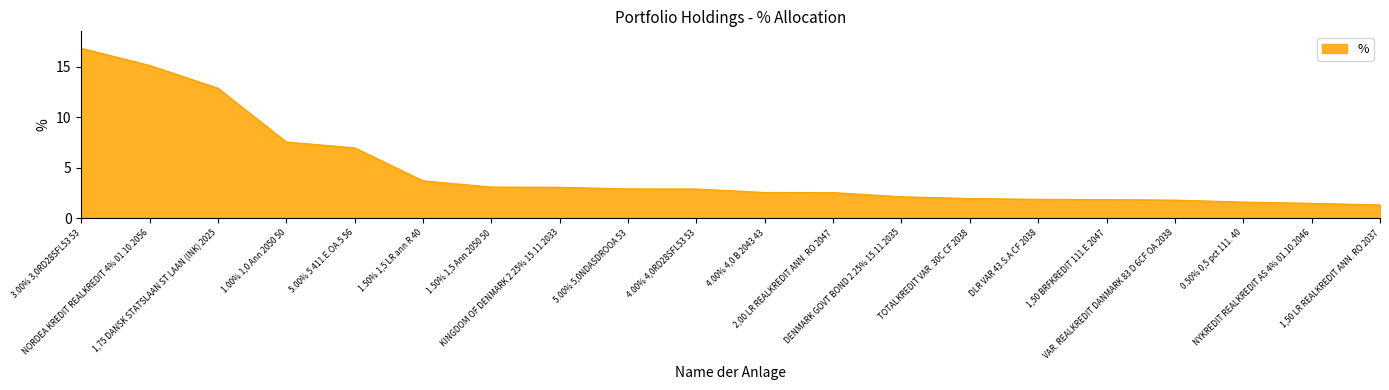

What is the change in value from KINGDOM OF DENMARK 2.25% 15.11.2033 to DLR VAR 43.S.A CF 2038?

-1.2